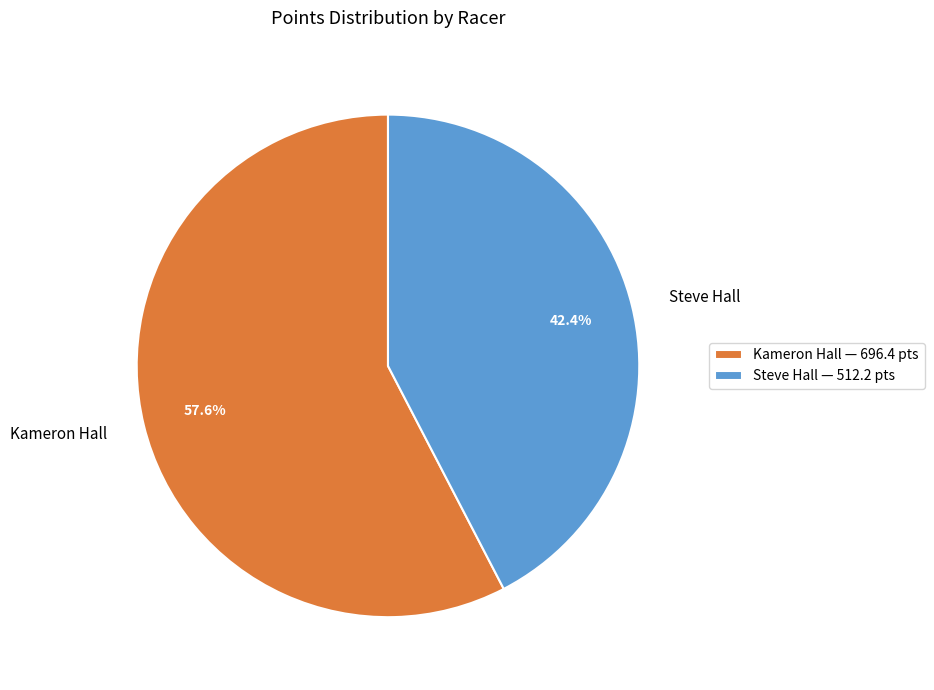

Combined, do Kameron Hall and Steve Hall account for over 50%?

Yes